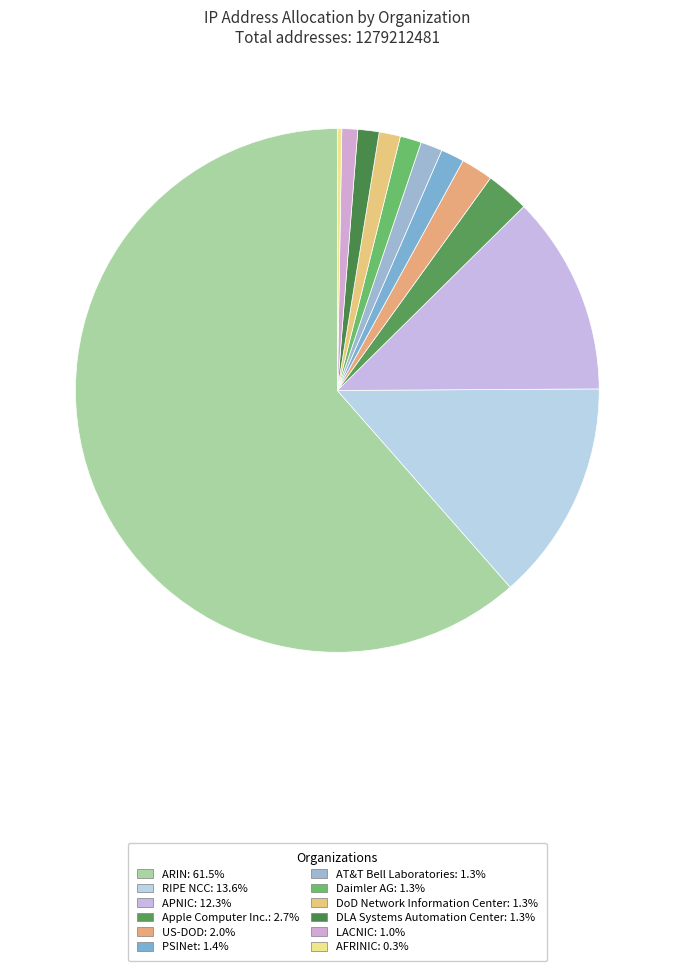

Count the number of slices in the pie.

12